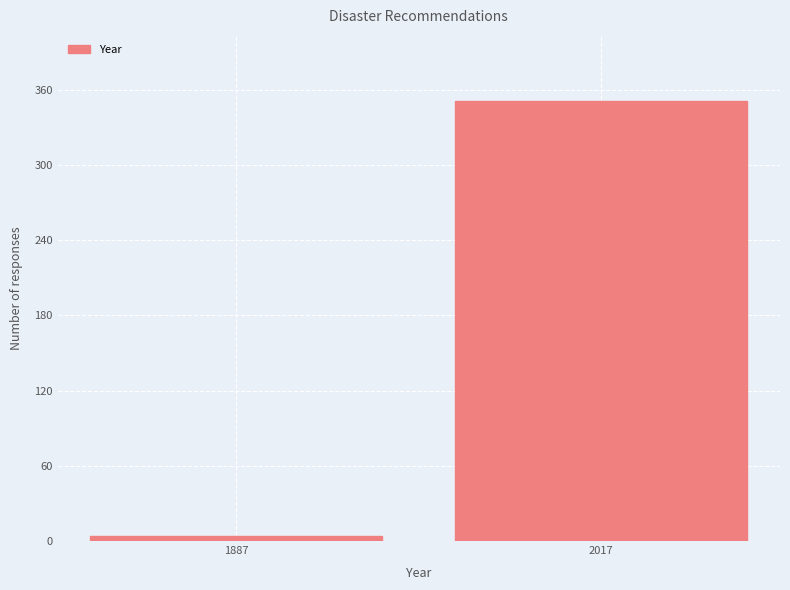

Reading left to right, what are all the values shown in this chart?

4	351